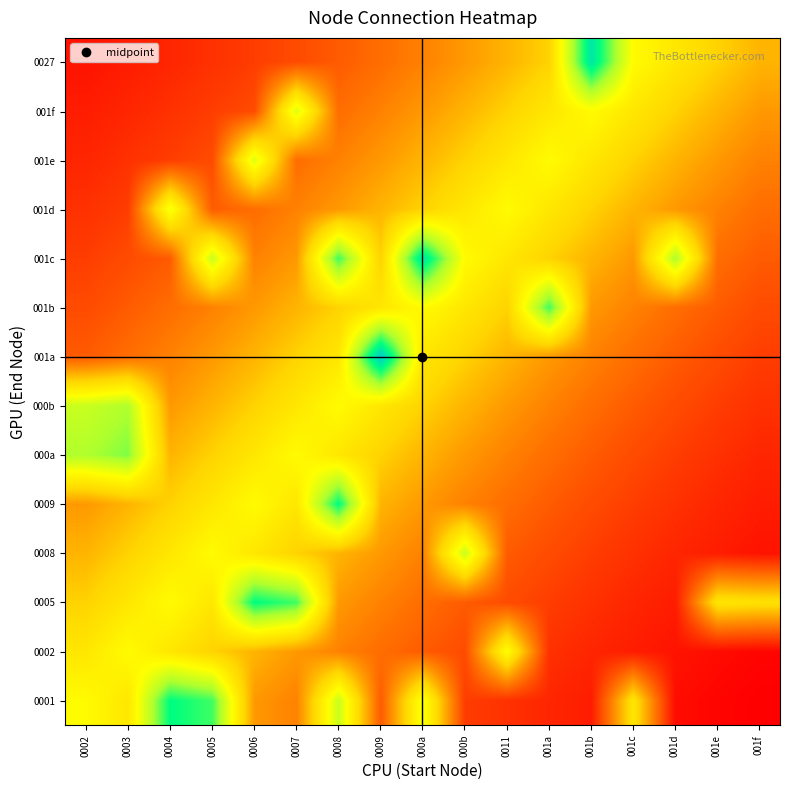

Which has a higher value, 001b or 0005?

0005